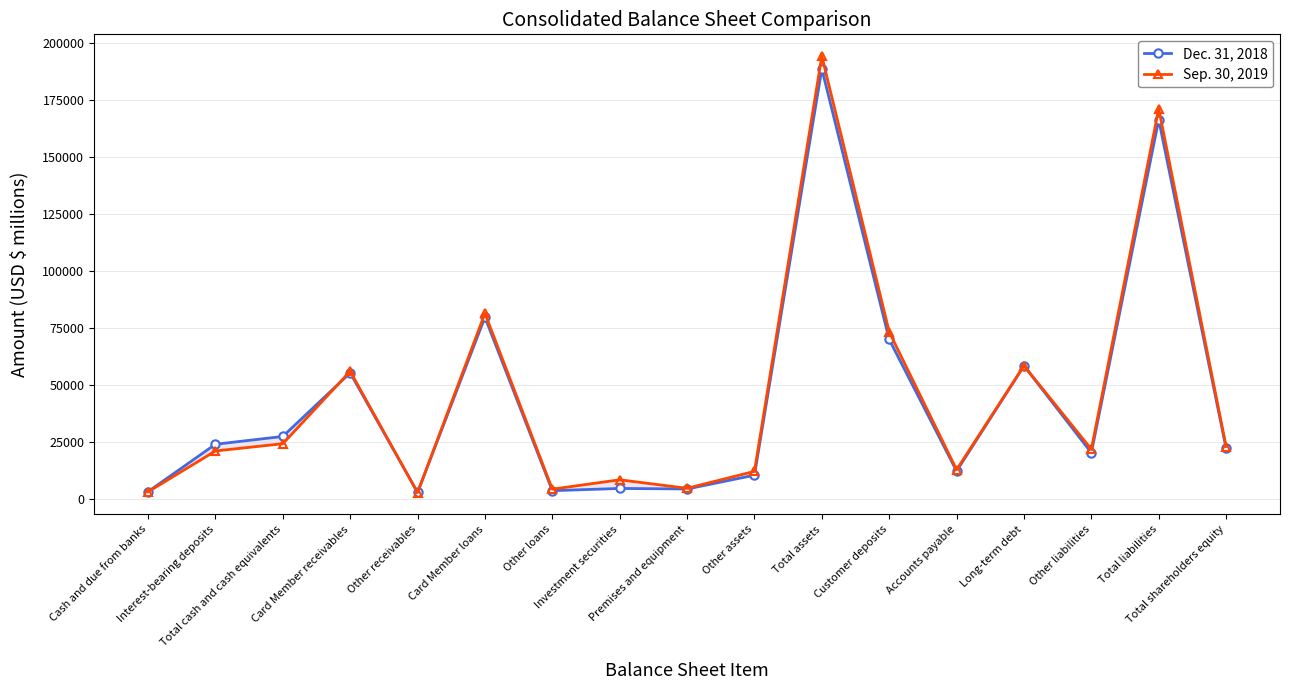

What is the maximum value for Dec. 31, 2018?

188602